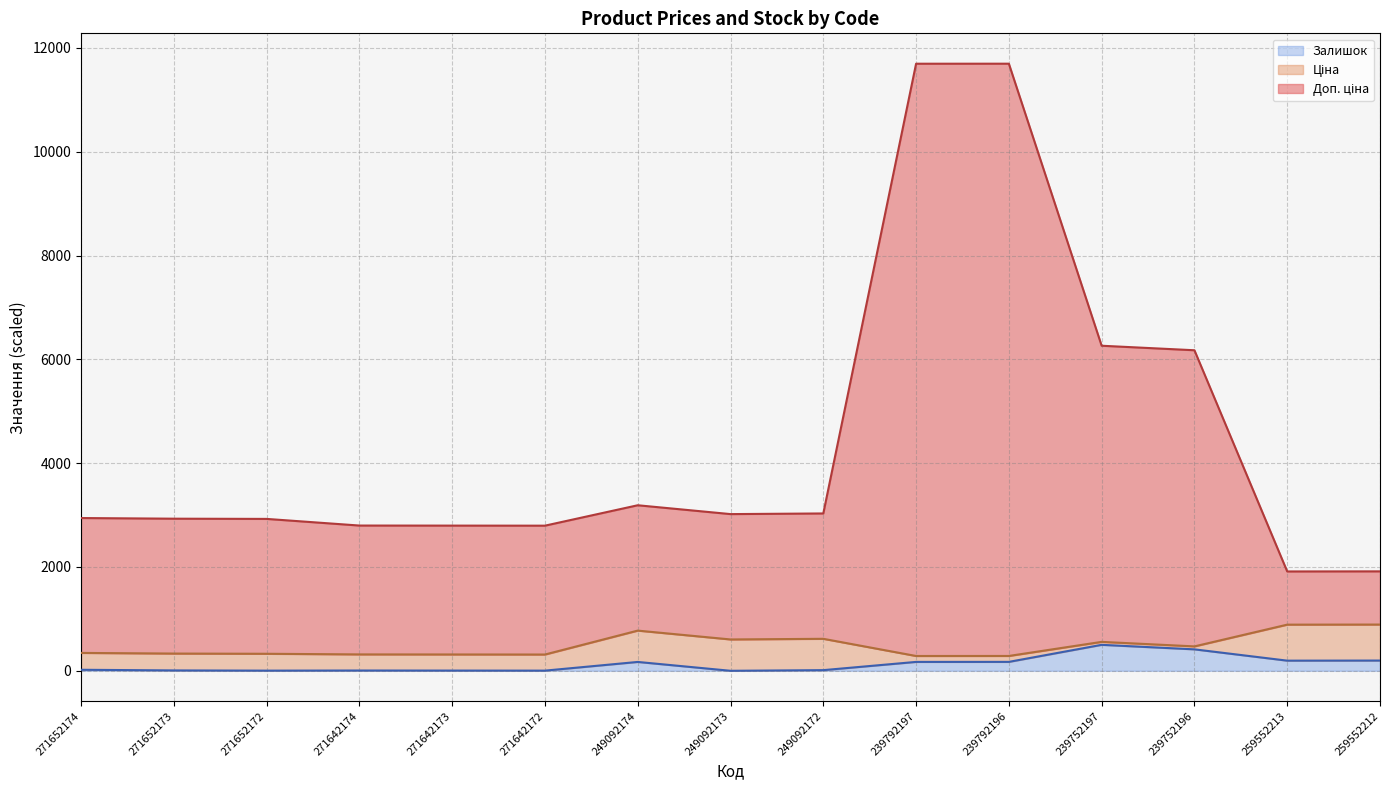

Which series has the largest range (max minus min)?

Доп. ціна